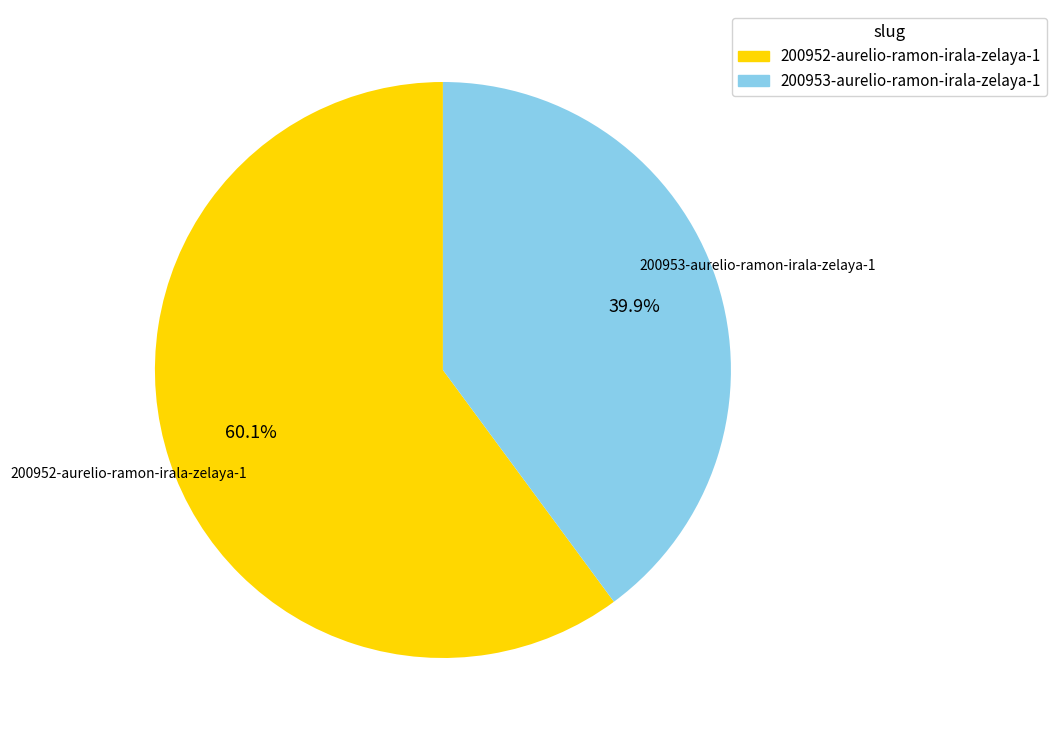

How many slices are in this pie chart?

2